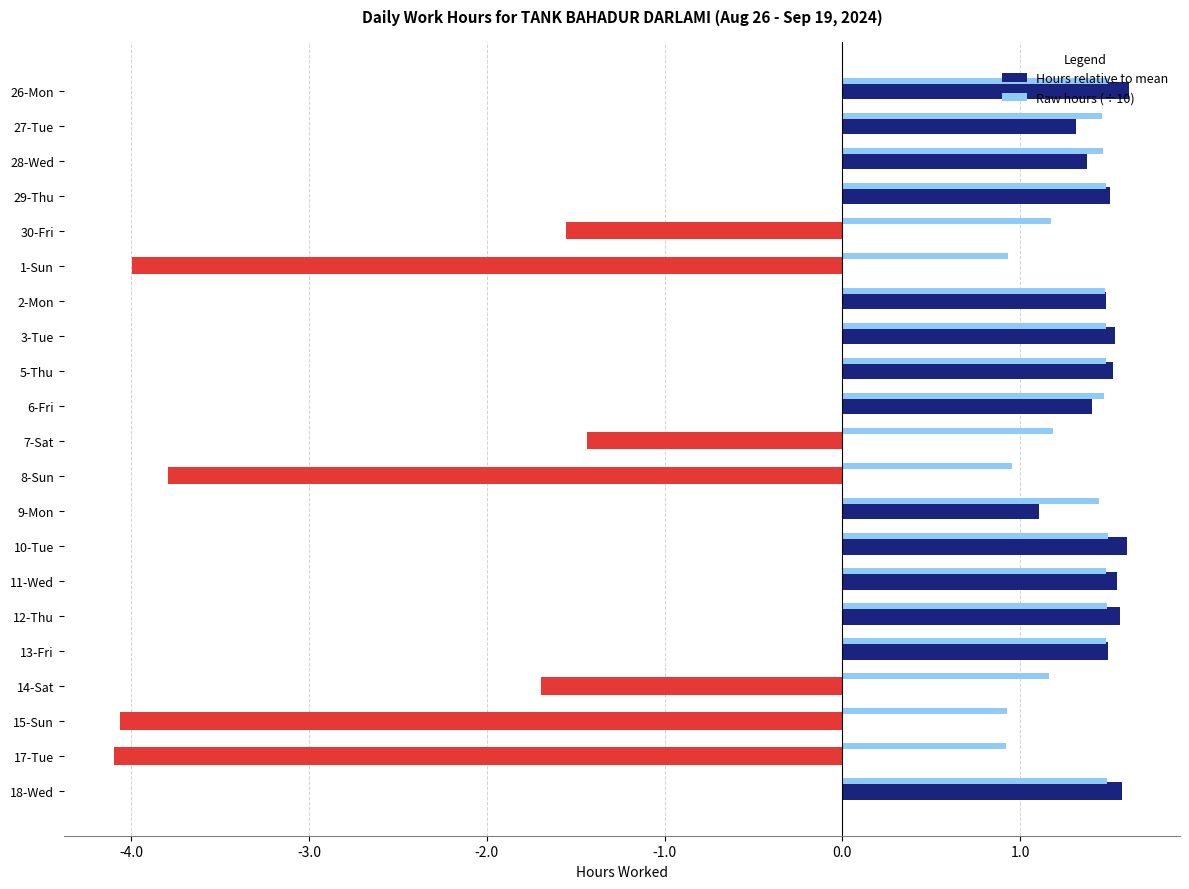

Rank the series by their average value, from lowest to highest.

Hours relative to mean, Raw hours (÷10)